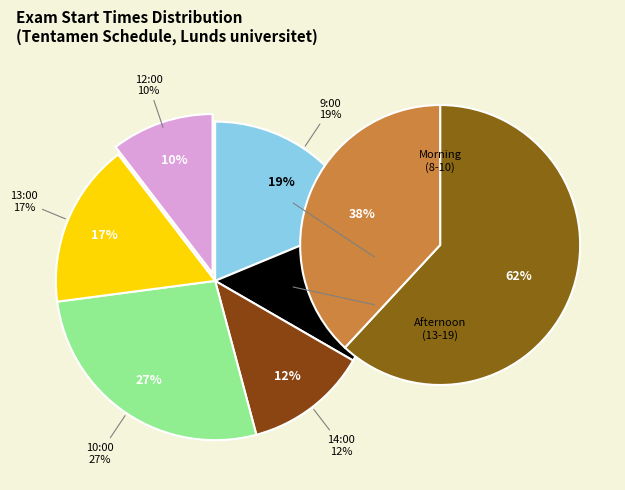

What is the total percentage of 19 and 15?

37.4%